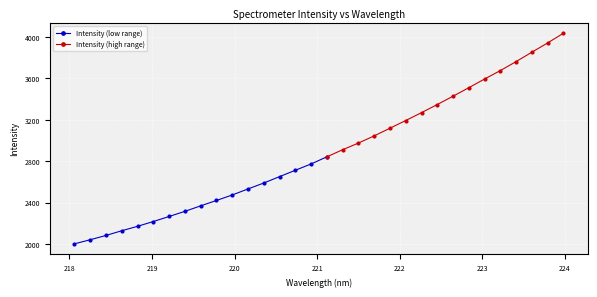

True or false: the data shows 746.1 at 218.8244.

False